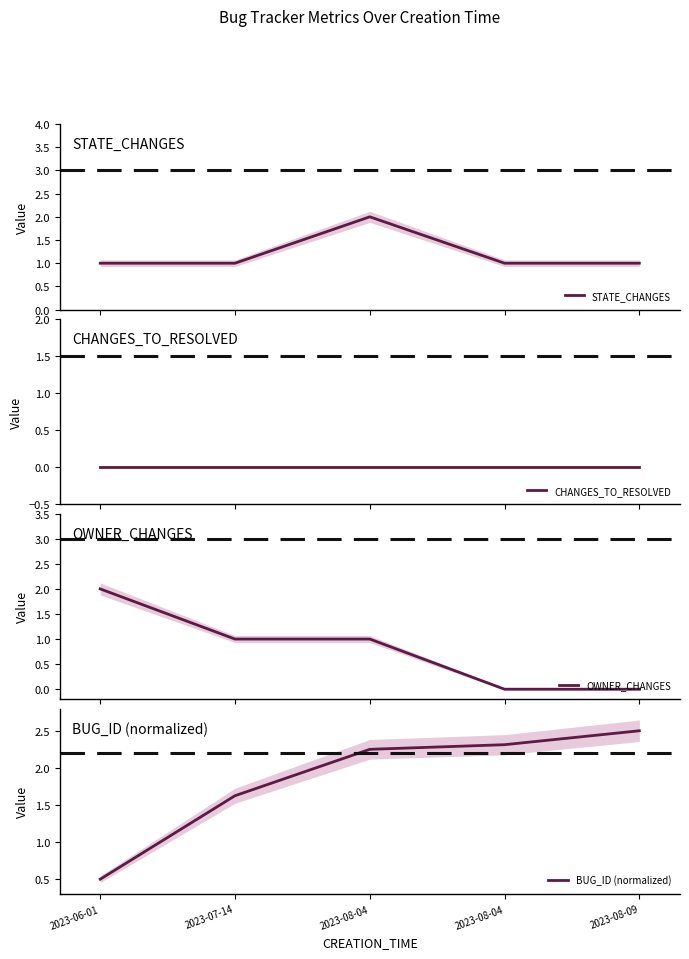

Does the chart display data point markers on the line(s)?

No